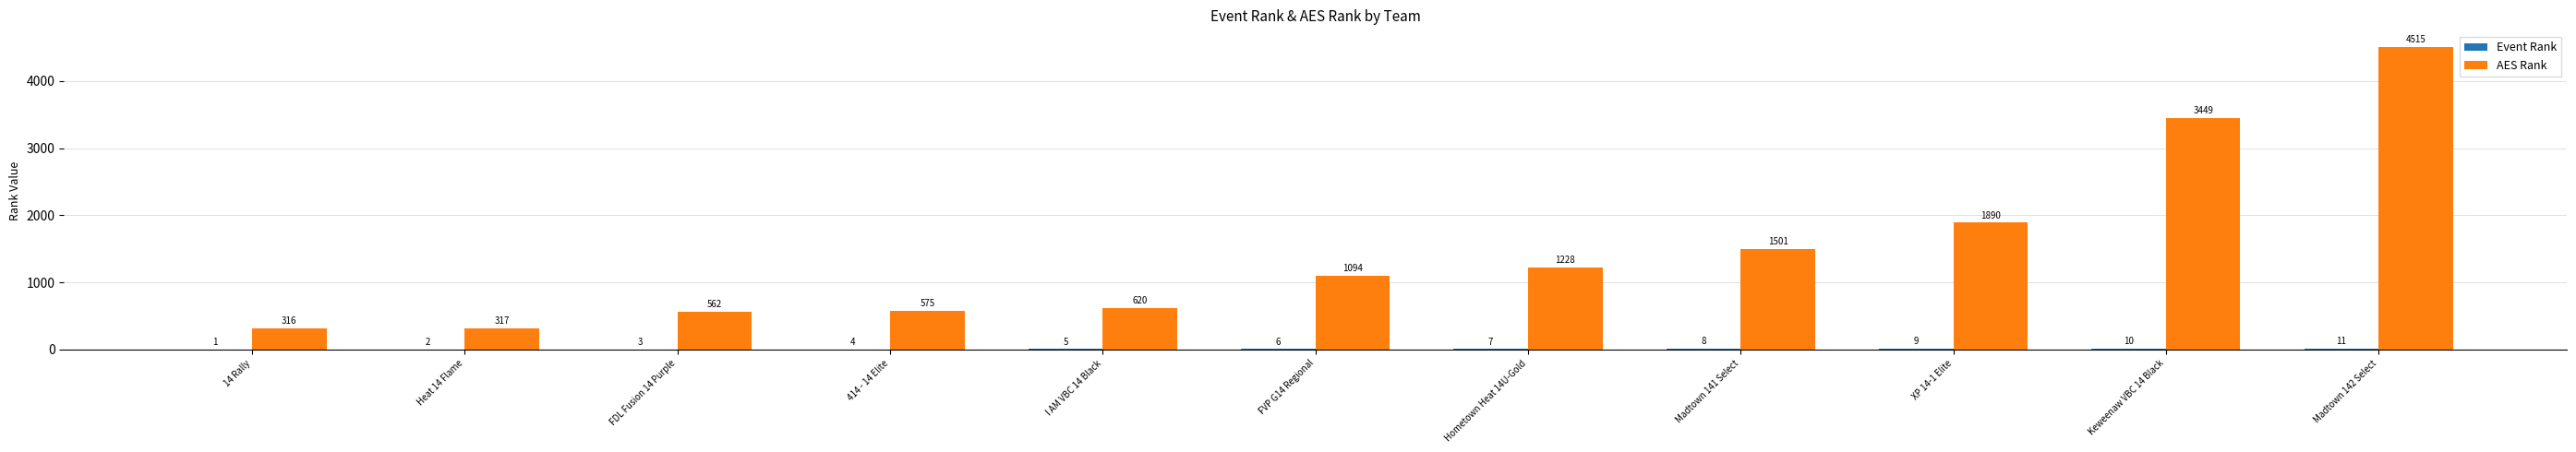

Between XP 14-1 Elite and Madtown 142 Select, which series saw the biggest shift?

AES Rank